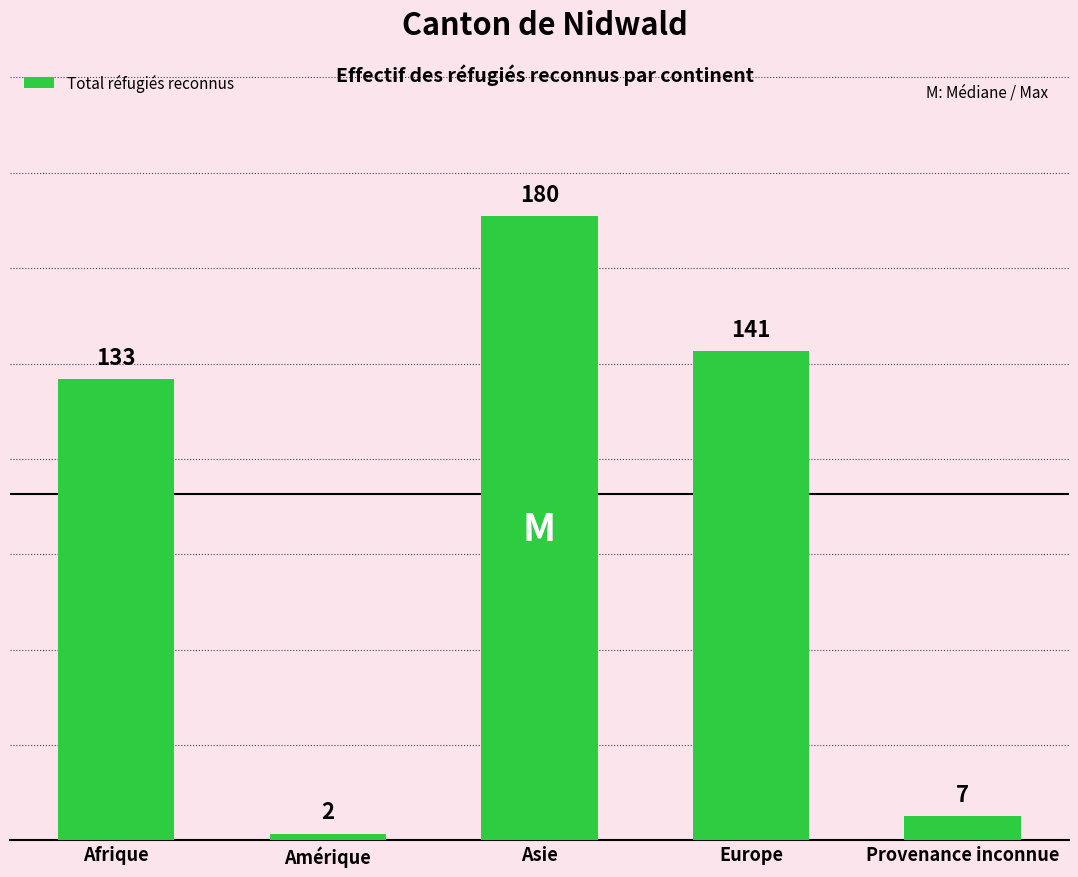

Does the chart contain any negative values?

No